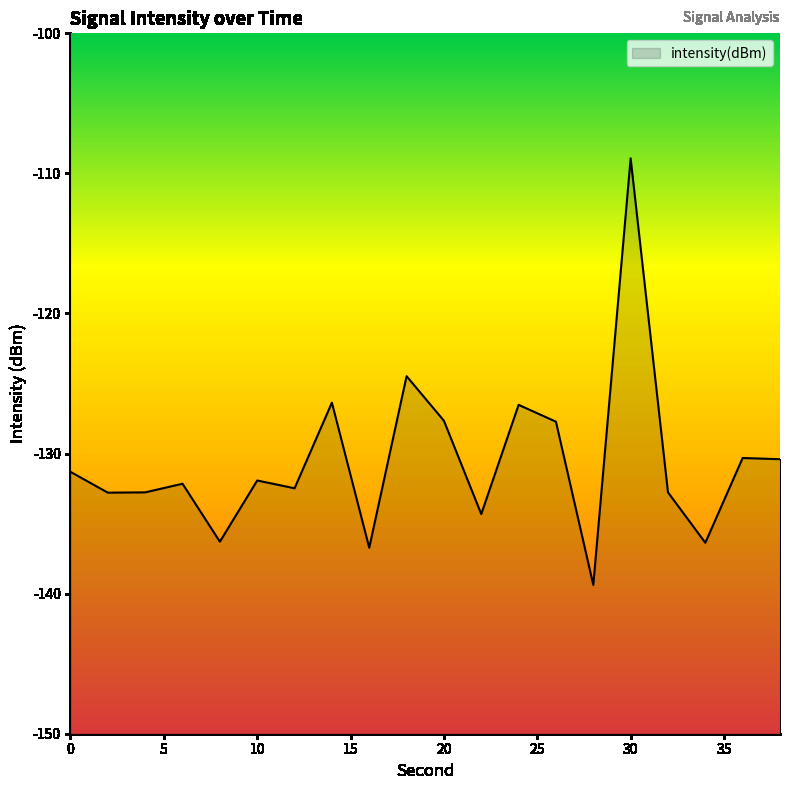

What is the value of the 12th point from the left?

-134.3